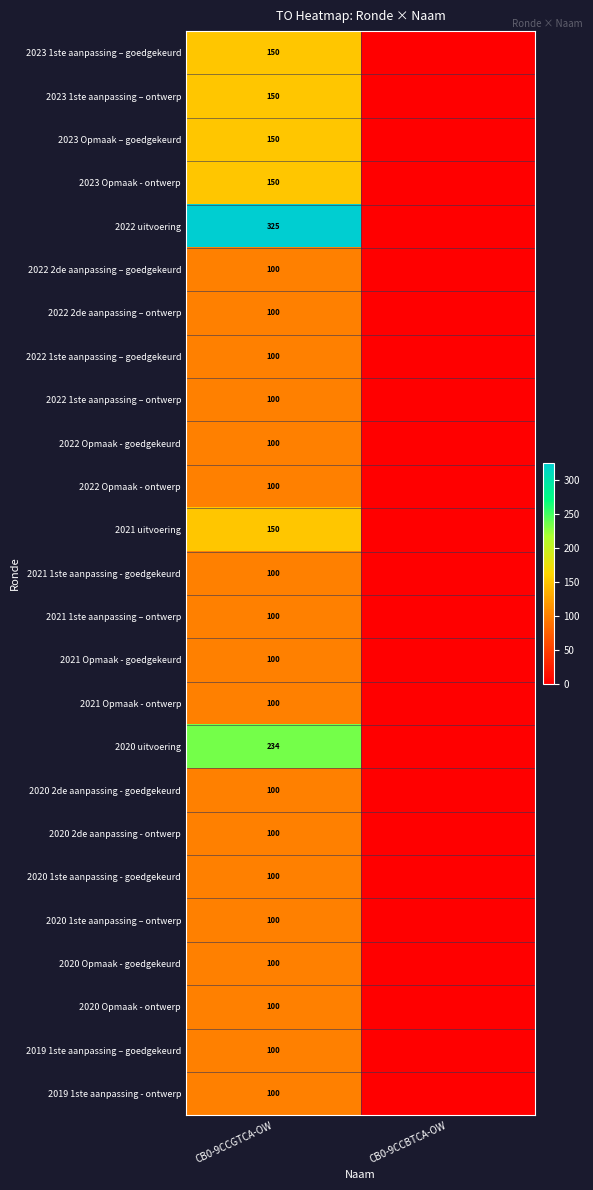

What is the difference between the highest and lowest values at CB0-9CCGTCA-OW?

225